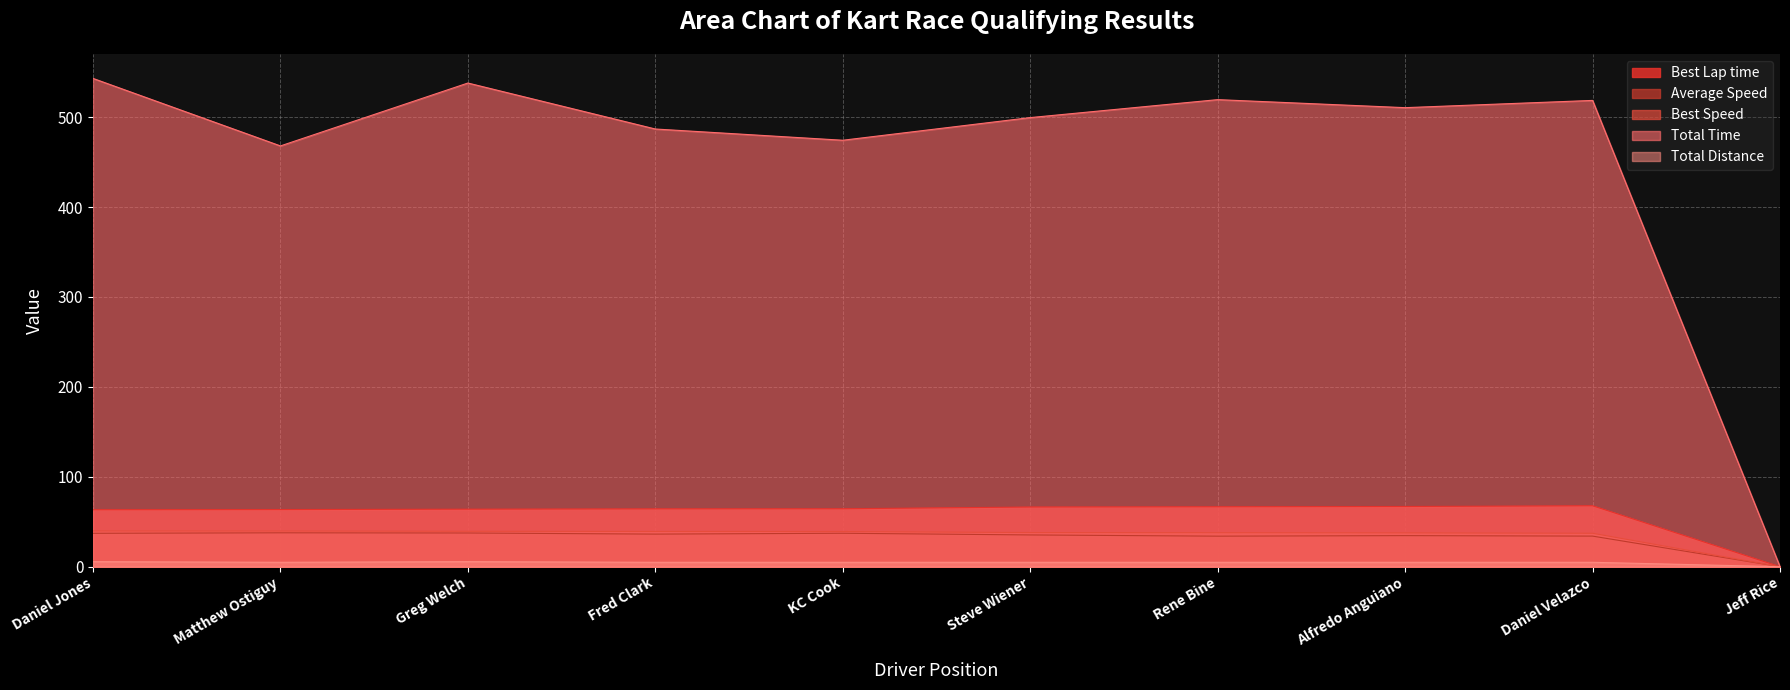

What position from the right is Steve Wiener?

5